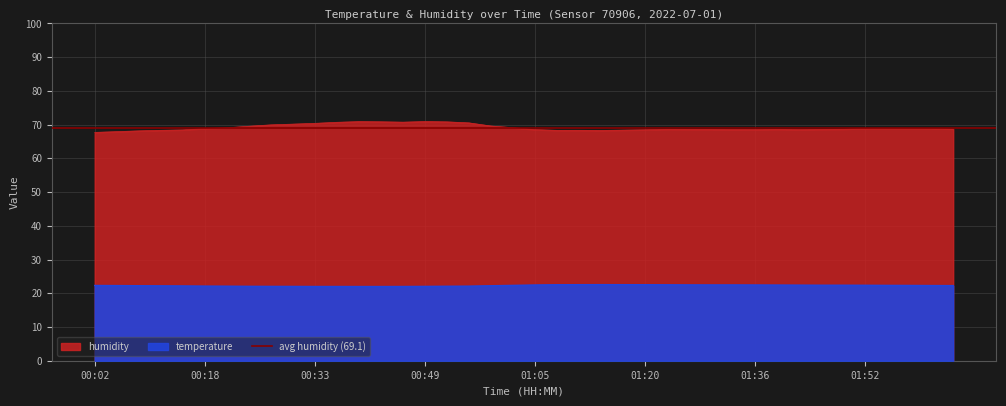

What are all the series names shown in the legend?

temperature, humidity